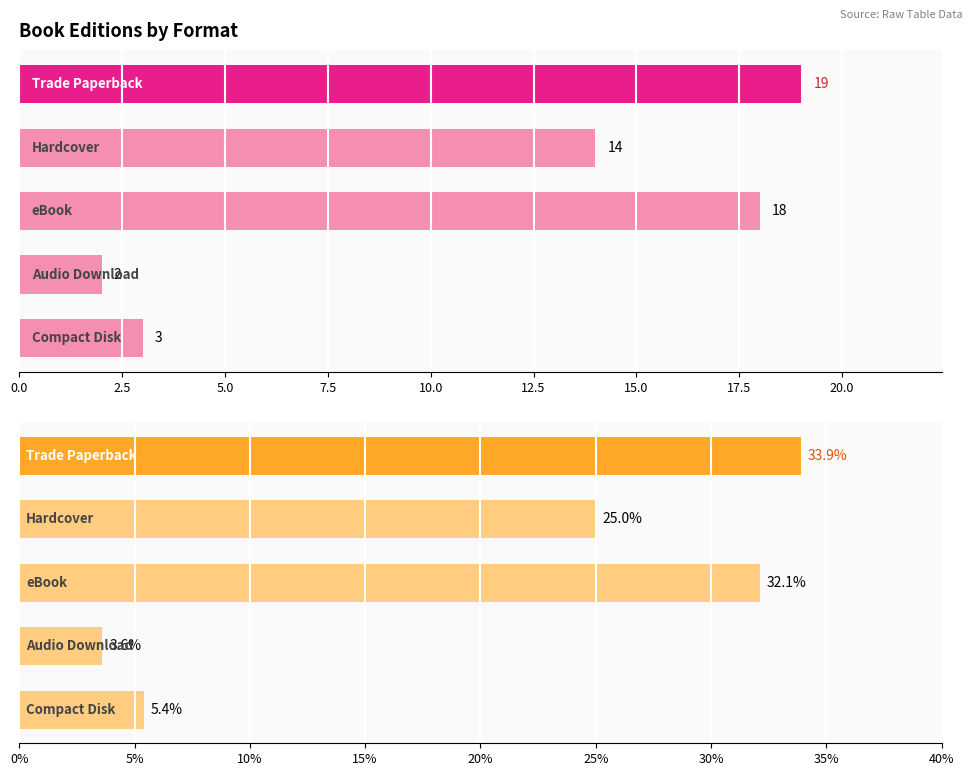

Which series has the largest range (max minus min)?

% of Total